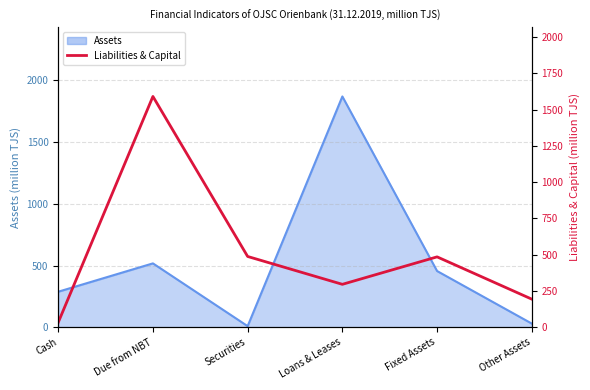

What position from the right is Cash?

6